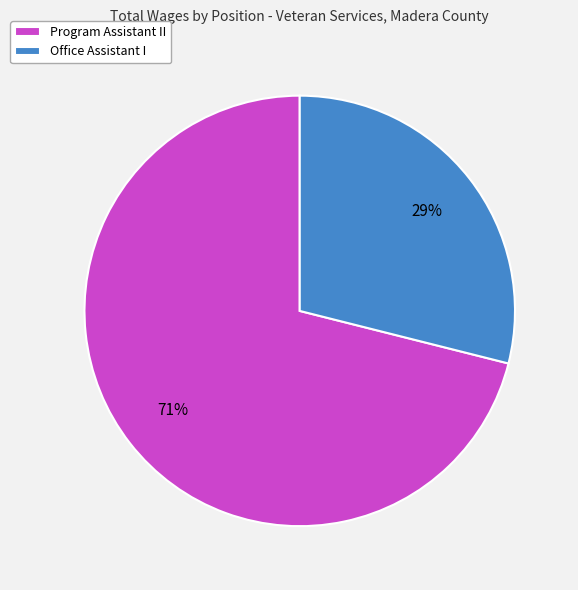

What is the ratio of the value at Office Assistant I to the value at Program Assistant II?

0.4